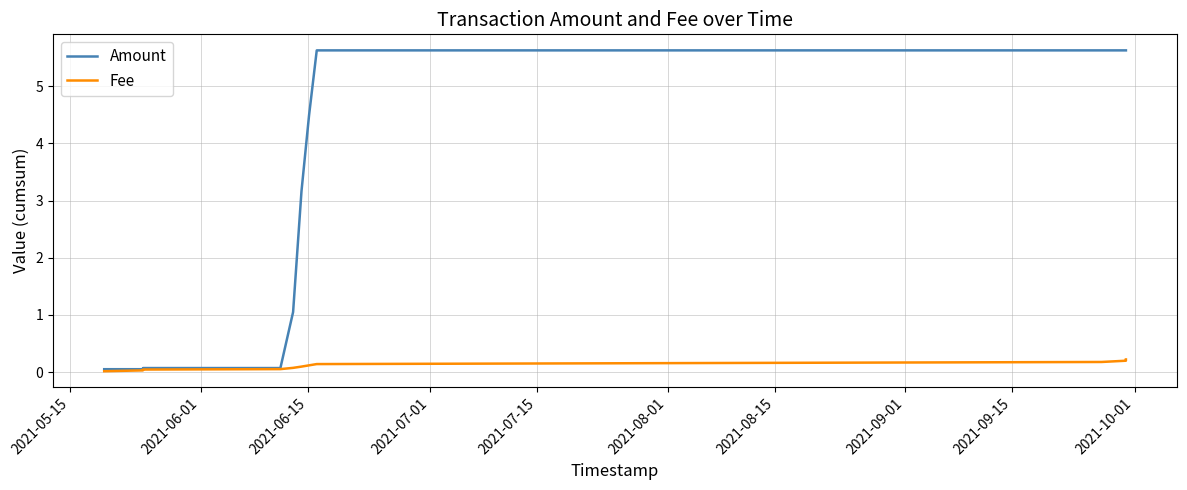

What is the label of the 4th point from the right?

2021-09-01